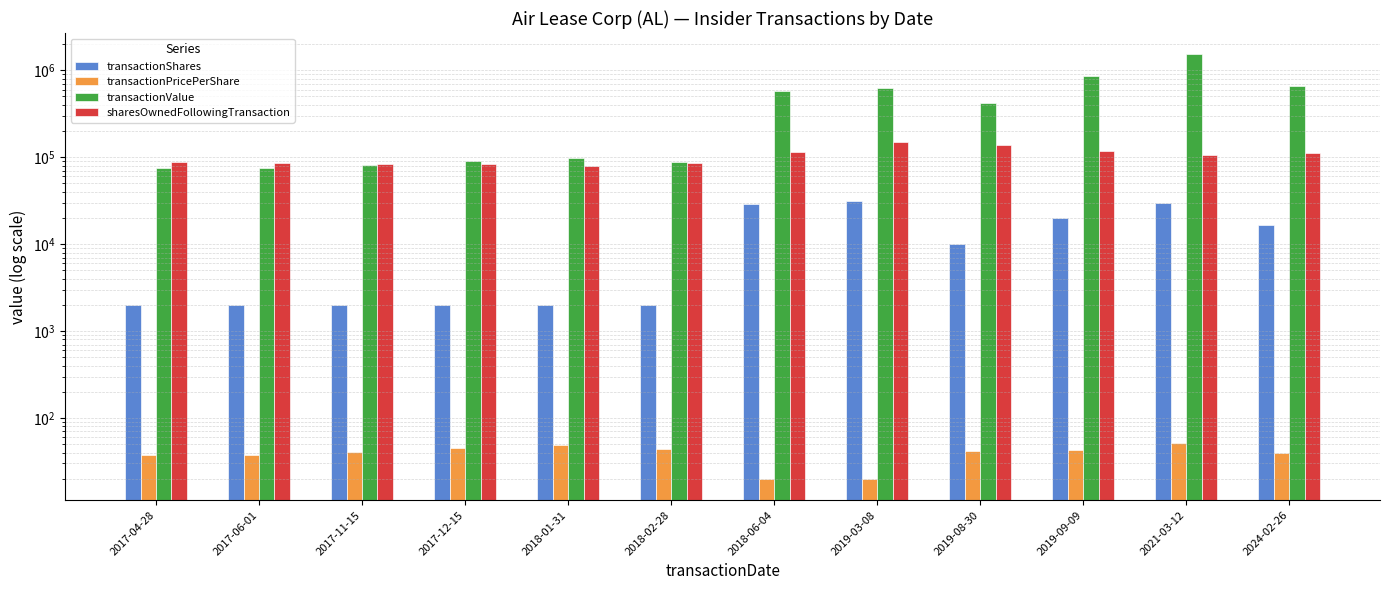

What is the label of the 7th bar from the left?

2018-06-04